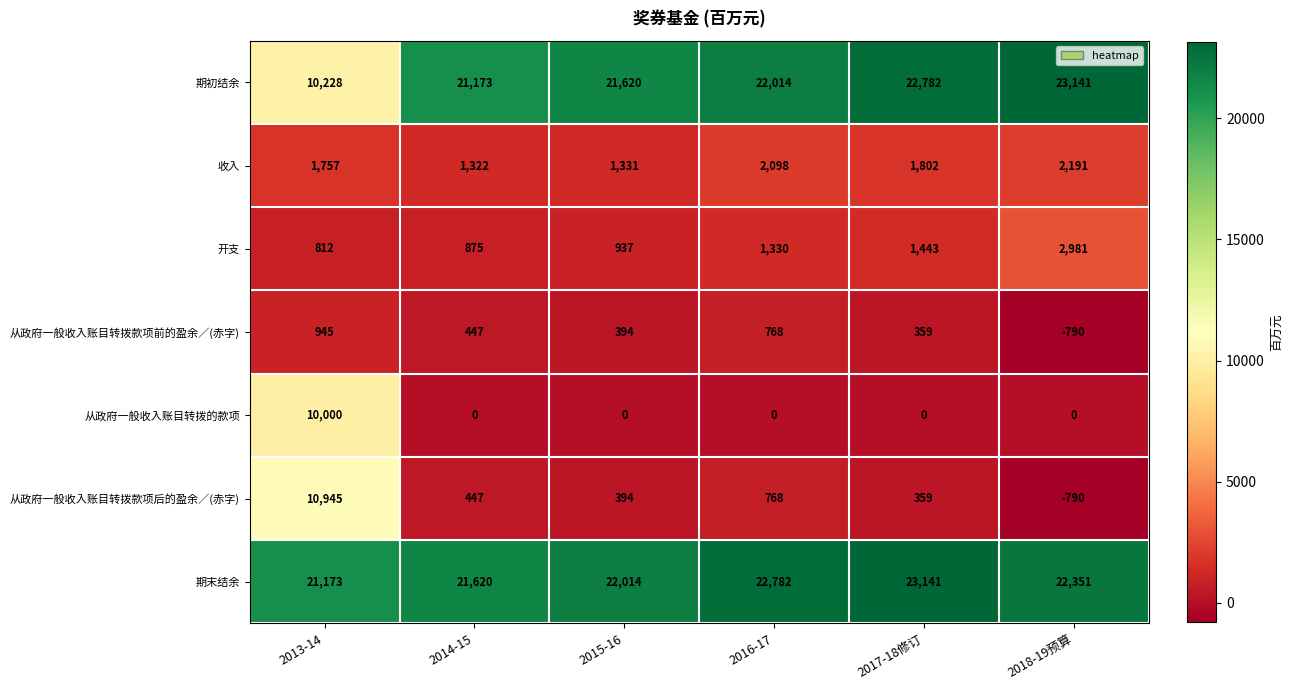

What is the maximum value shown in the chart?

23141